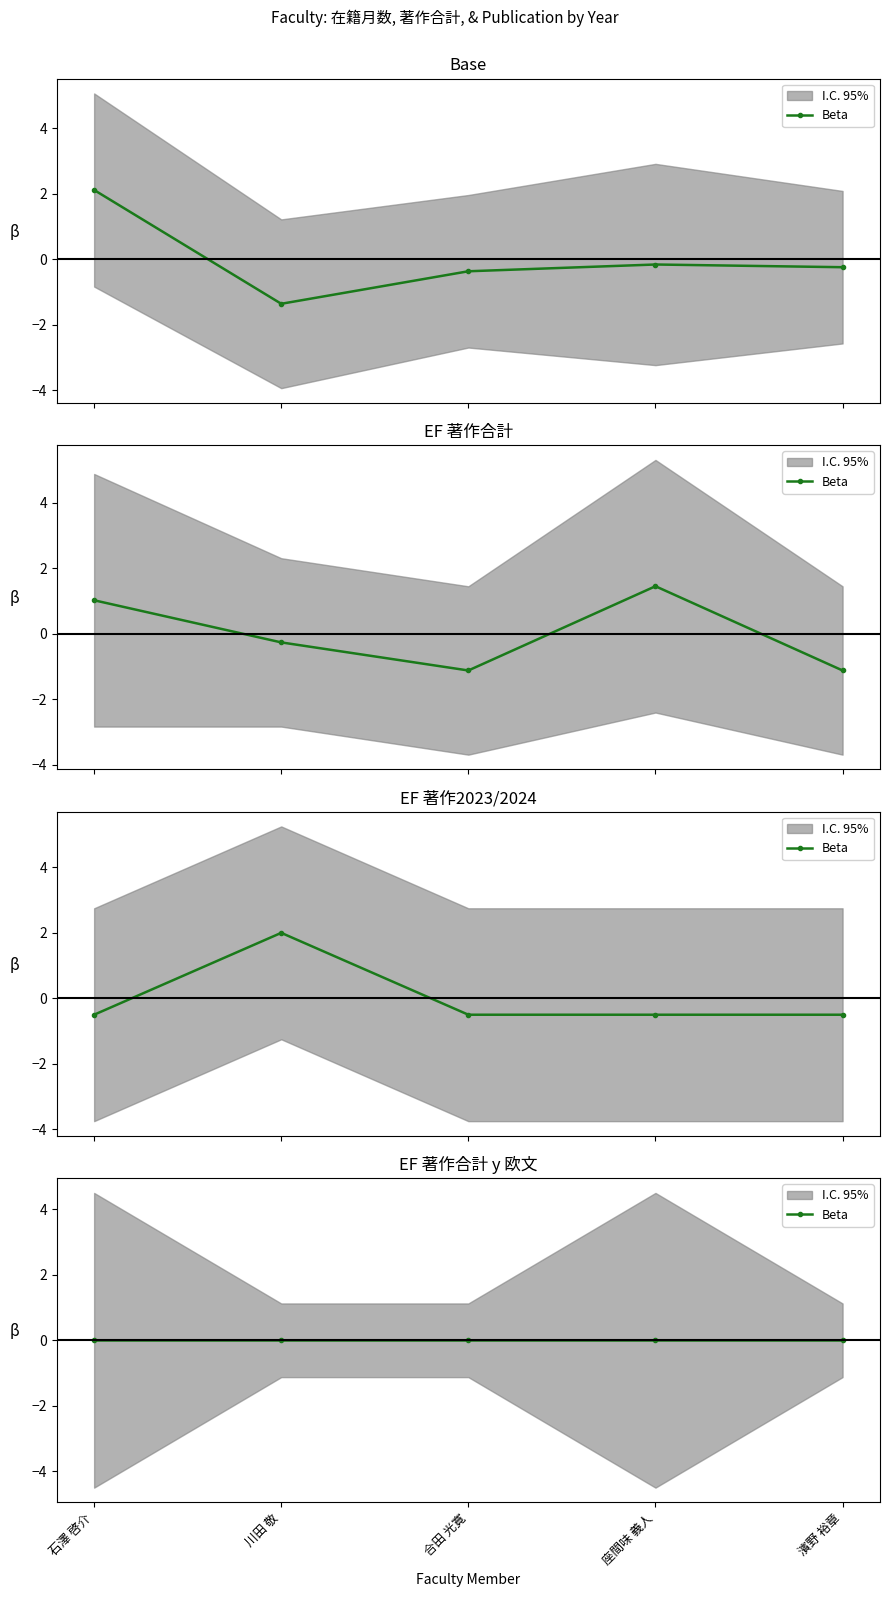

True or false: 在籍月数 has more than 2 interior local peaks.

False